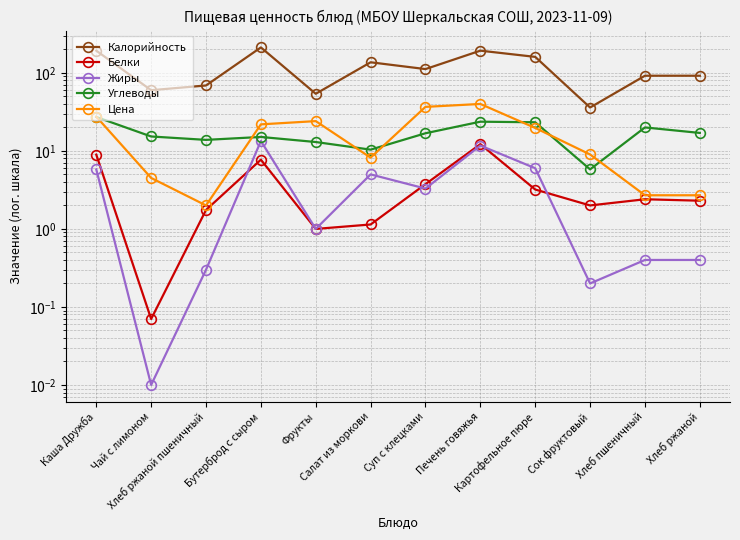

Which has a higher value, Печень говяжья or Суп с клецками?

Печень говяжья